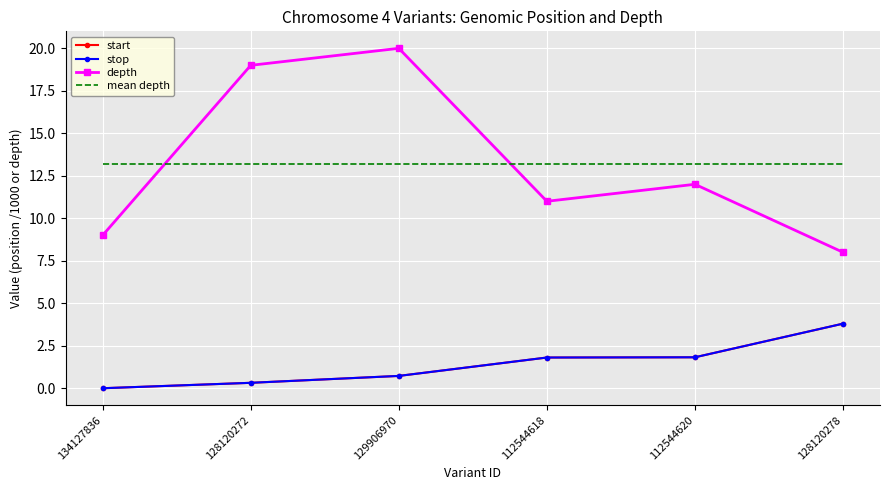

Where is depth nearest to the value 14?

112544620